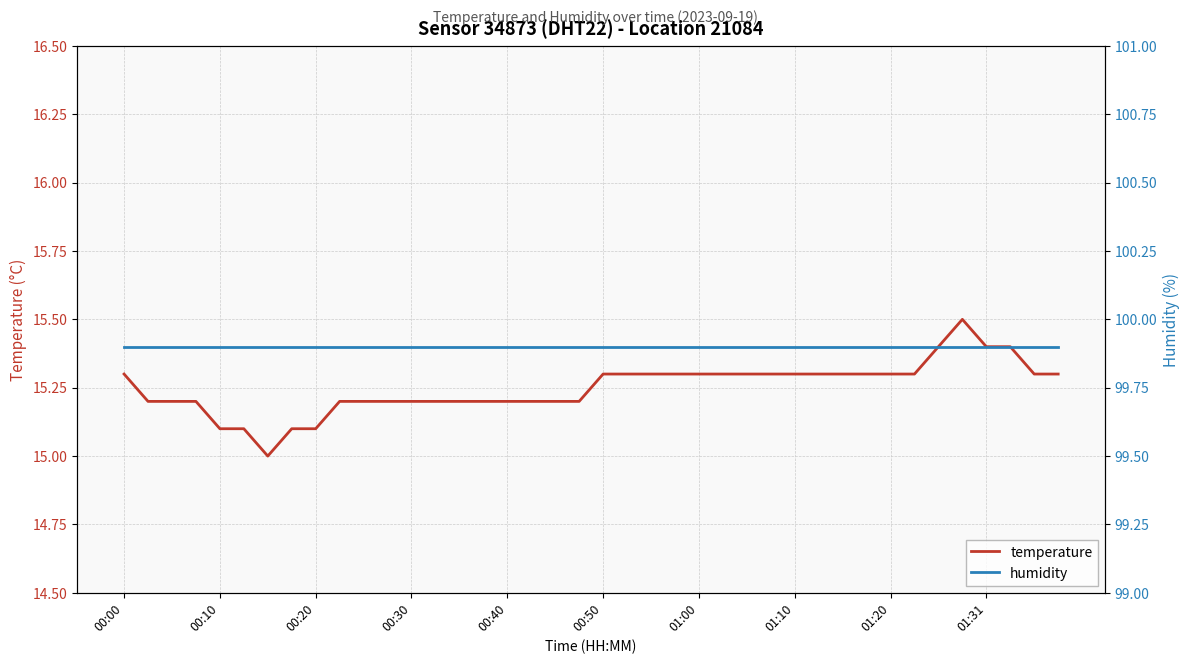

True or false: temperature has a value of 4.4 at 00:30.

False